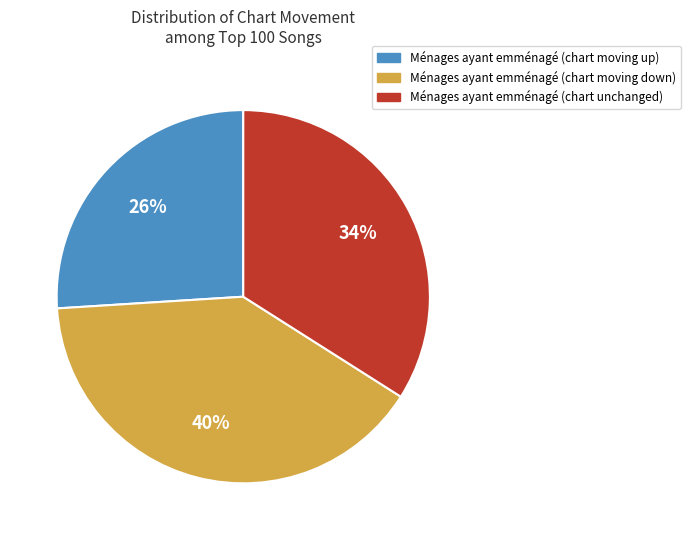

Is there a majority slice in this chart?

No